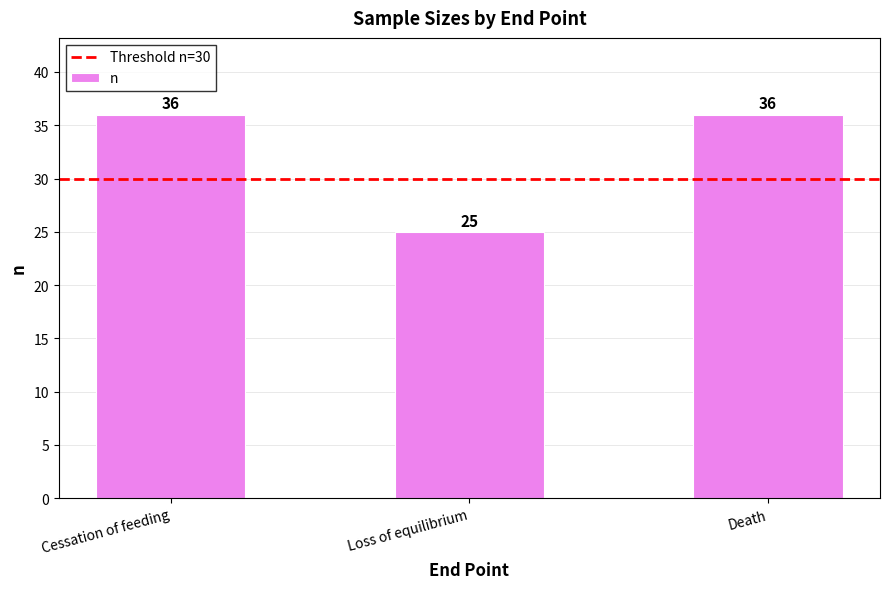

What is the minimum value shown in the chart?

25